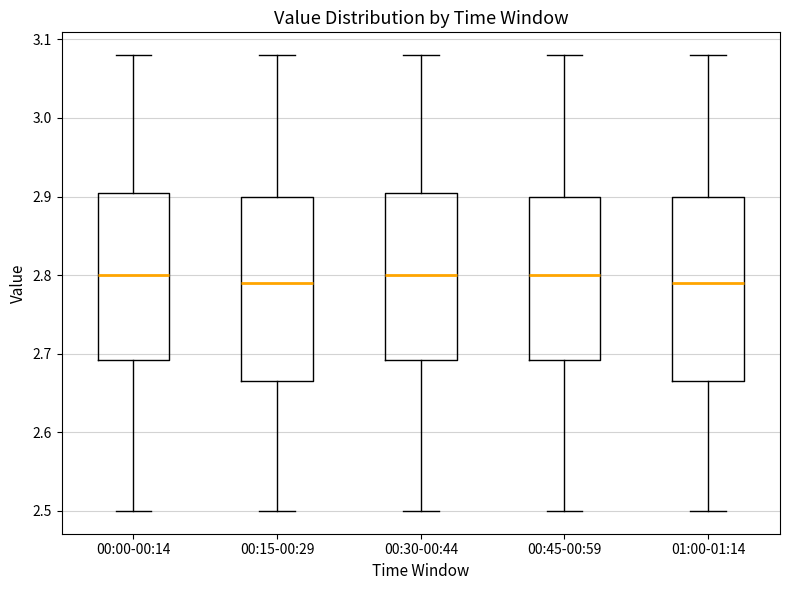

Reading left to right, read every box against the y-axis: the position of its median line, the range the box covers, and the ends of its whiskers. The values are not printed on the chart, so give them approximately, as read against the axis.

00:00-00:14: median 2.80, box 2.69 to 2.91, whiskers 2.50 to 3.08
00:15-00:29: median 2.79, box 2.67 to 2.90, whiskers 2.50 to 3.08
00:30-00:44: median 2.80, box 2.69 to 2.91, whiskers 2.50 to 3.08
00:45-00:59: median 2.80, box 2.69 to 2.90, whiskers 2.50 to 3.08
01:00-01:14: median 2.79, box 2.67 to 2.90, whiskers 2.50 to 3.08